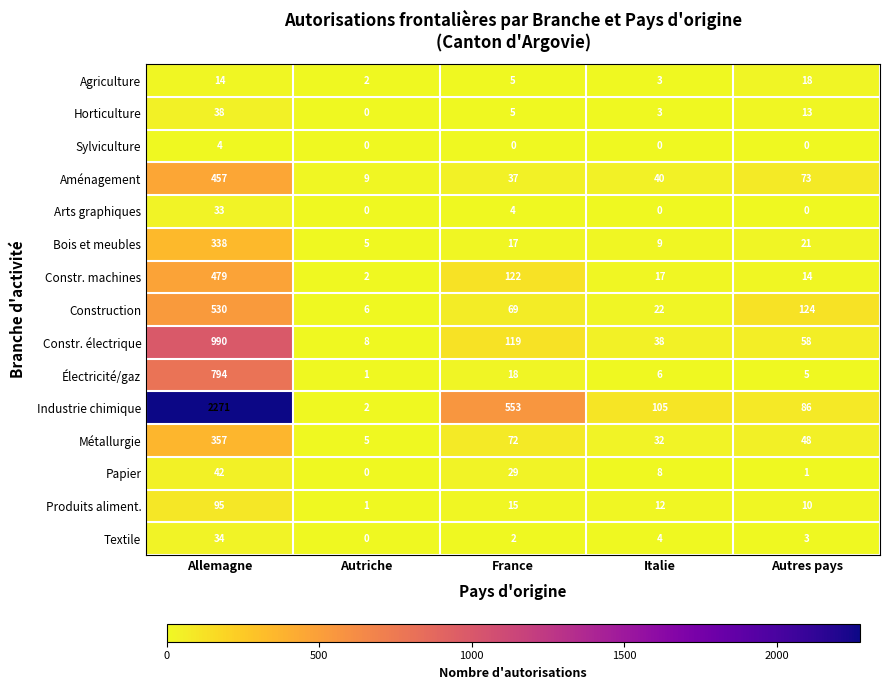

At which category does the chart reach its peak across all series?

Allemagne